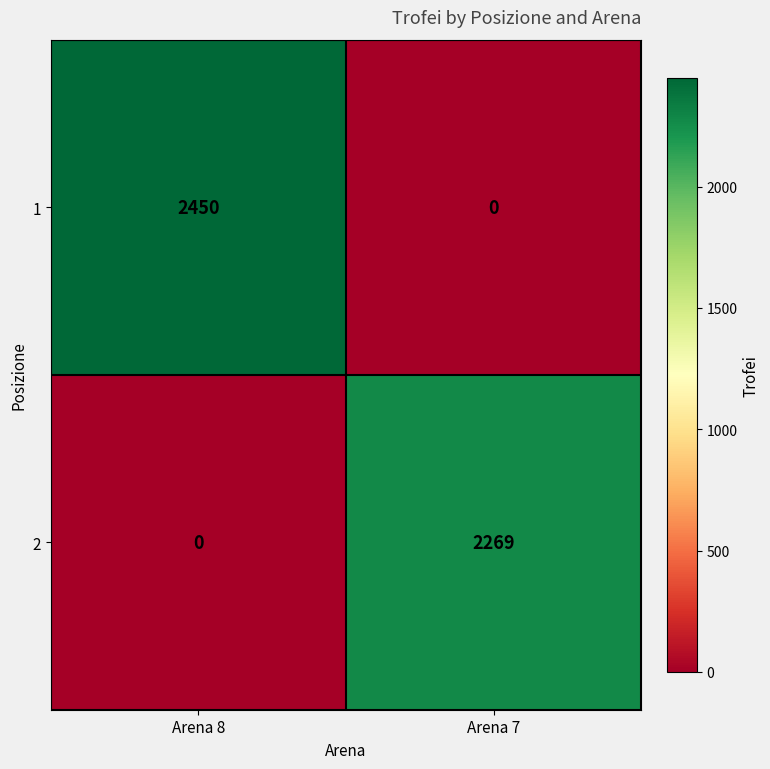

What is the total value across all series at Arena 8?

2450